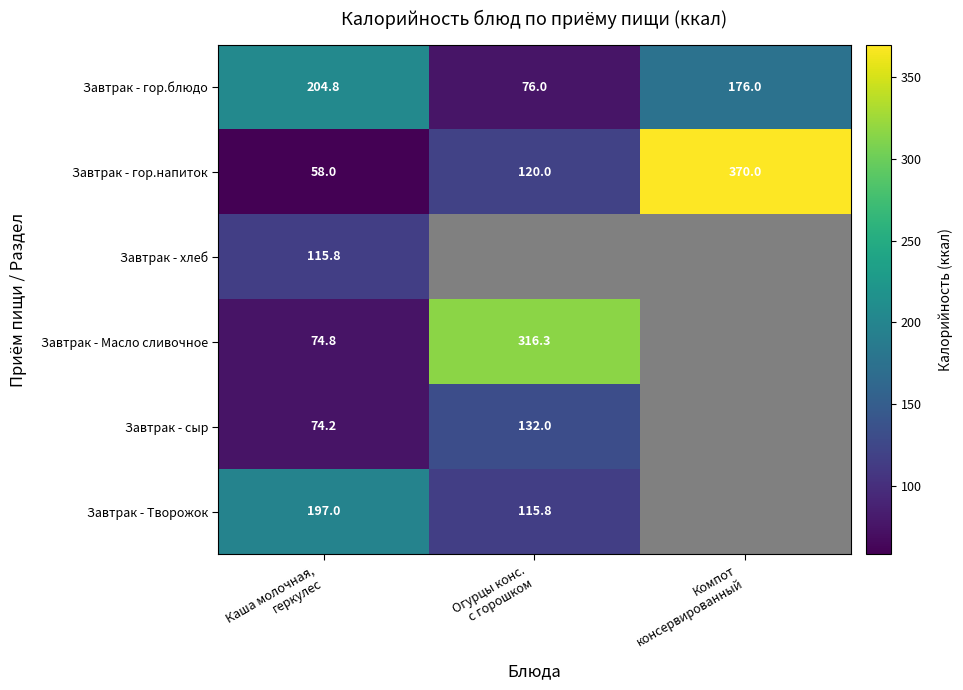

What is the difference between the maximum and minimum values in the Завтрак - гор.напиток series?

312.0